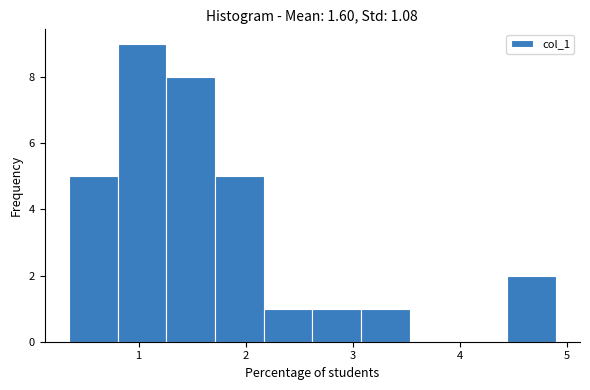

What is the height of the bar covering 3.1 to 3.5 on the x-axis? Neither the bar edges nor the heights are printed on the chart, so give them approximately, as read against the axes.

1